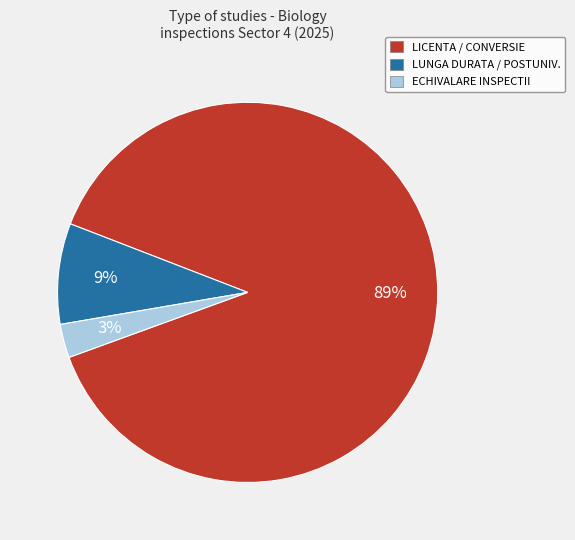

Is there any slice that represents more than half of the pie?

Yes